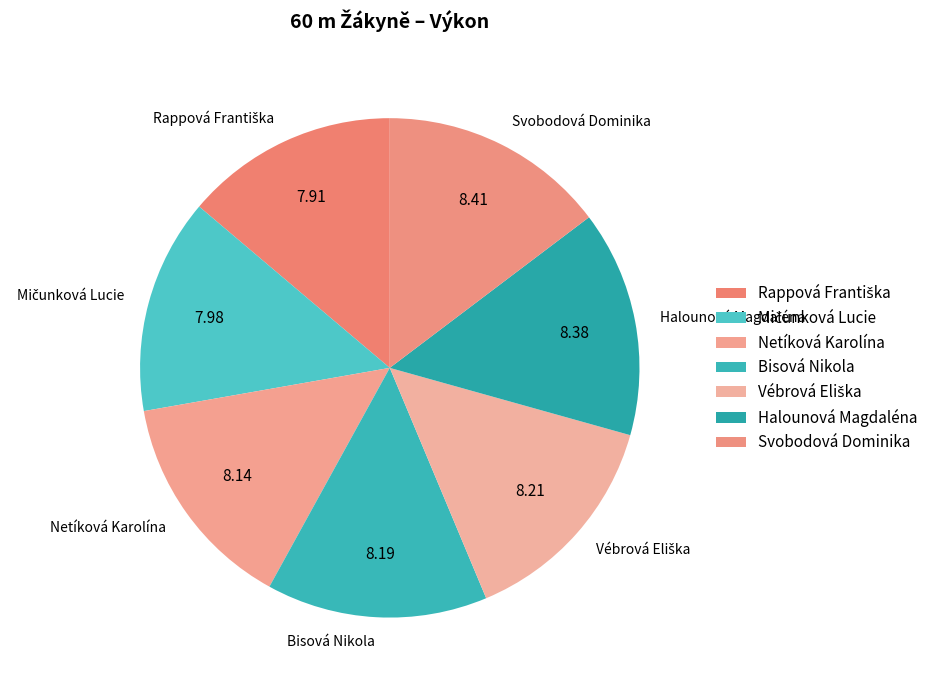

Is the sum of Svobodová Dominika and Netíková Karolína greater than half?

No